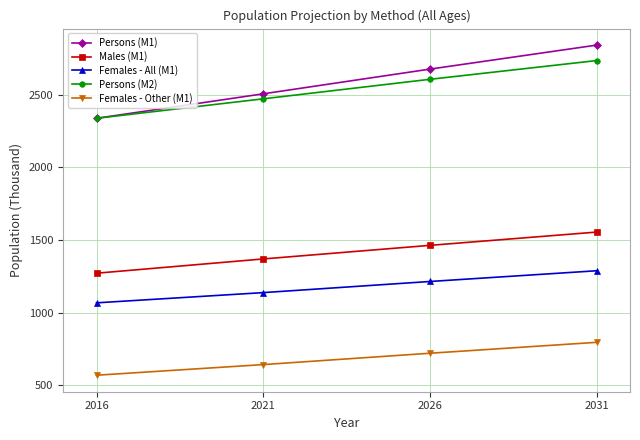

What is the difference between the highest and lowest values at 2021?

1865.5